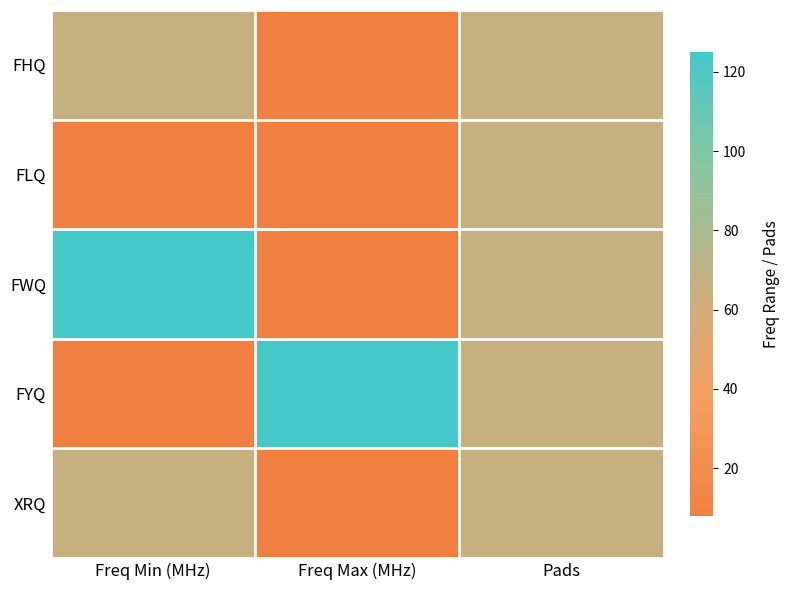

What is the total value across all series at Freq Min (MHz)?

2.0